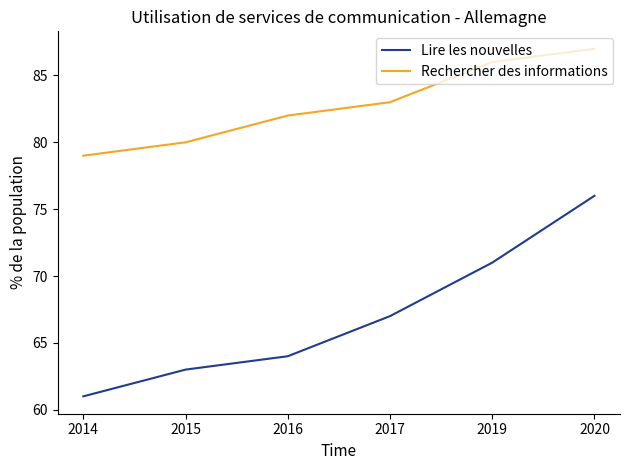

True or false: Rechercher des informations and Lire les nouvelles intersect in this chart.

False